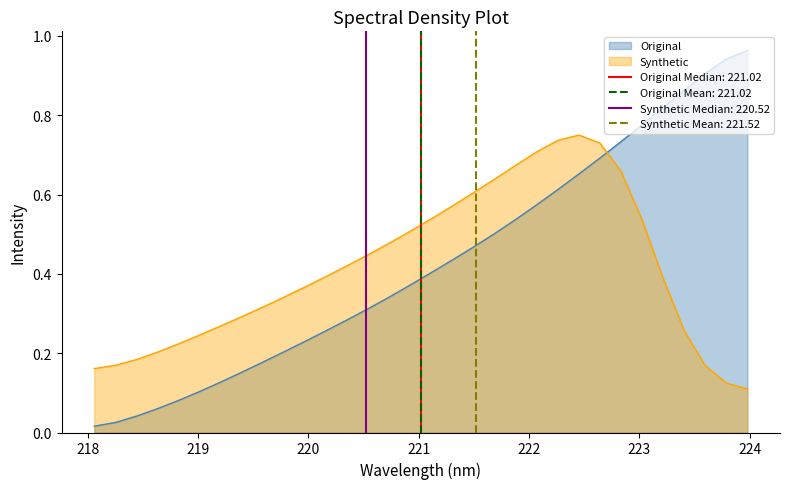

What is the change in value from 219.2067 to 223.5987?

+0.8